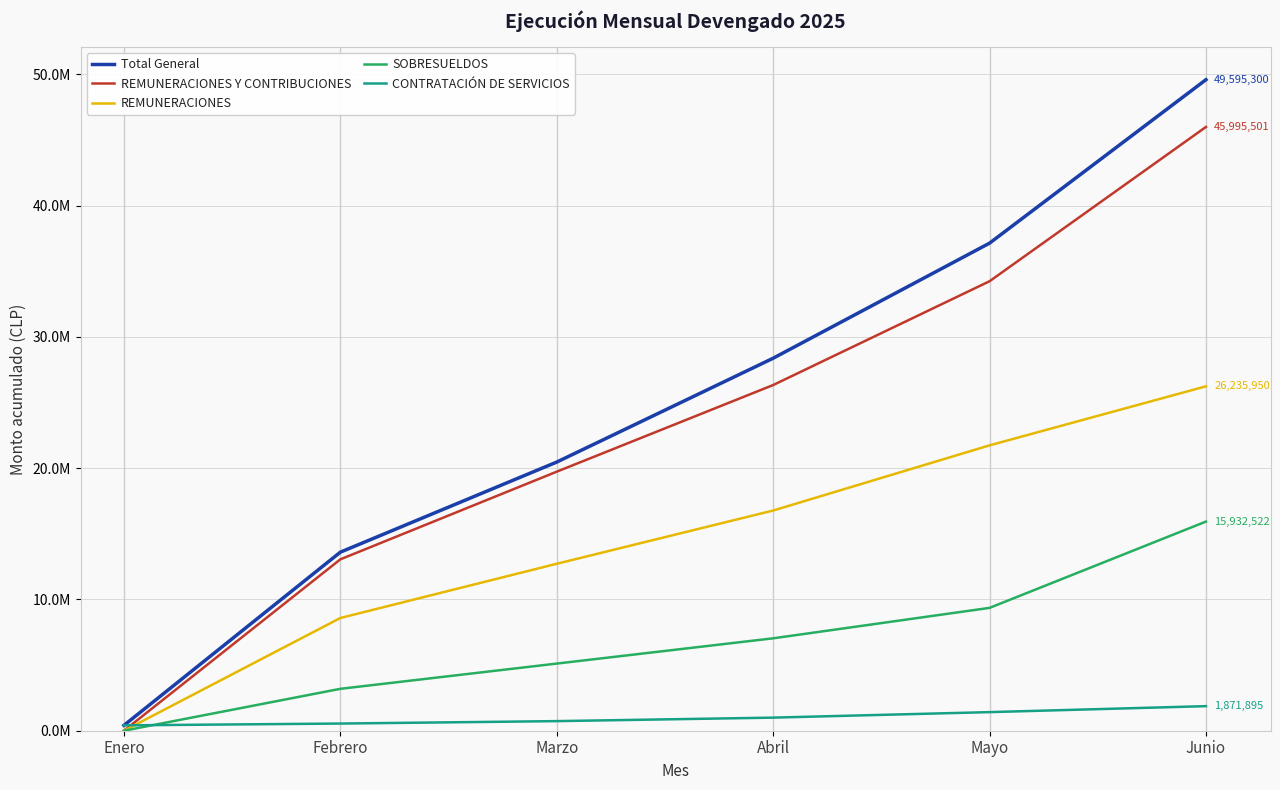

Does the chart have visible grid lines?

Yes